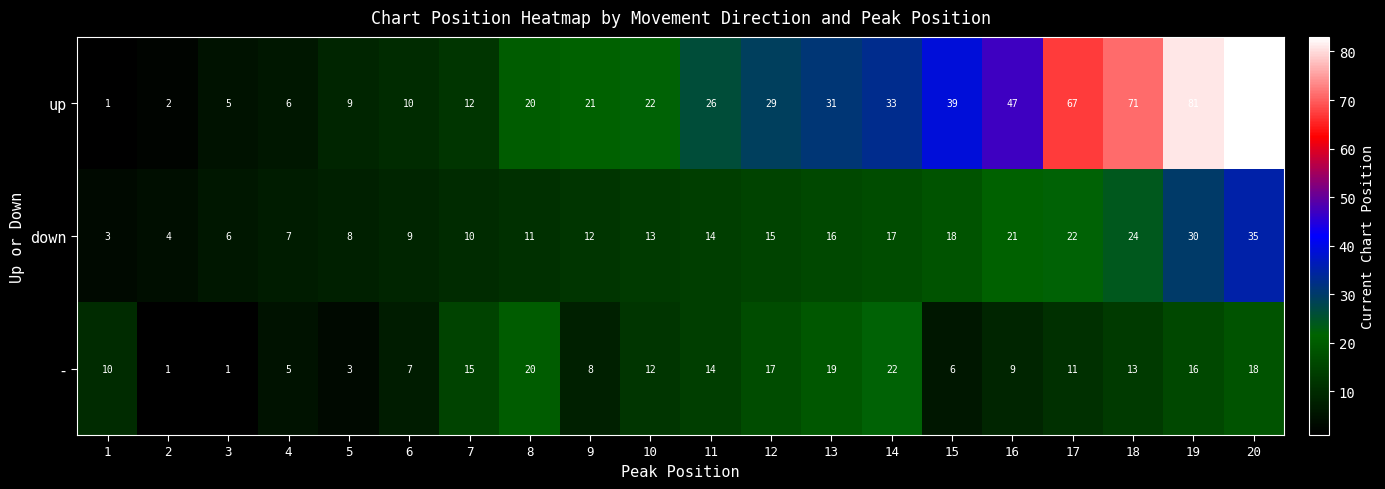

The value of - at 19 is 23. True or false?

False